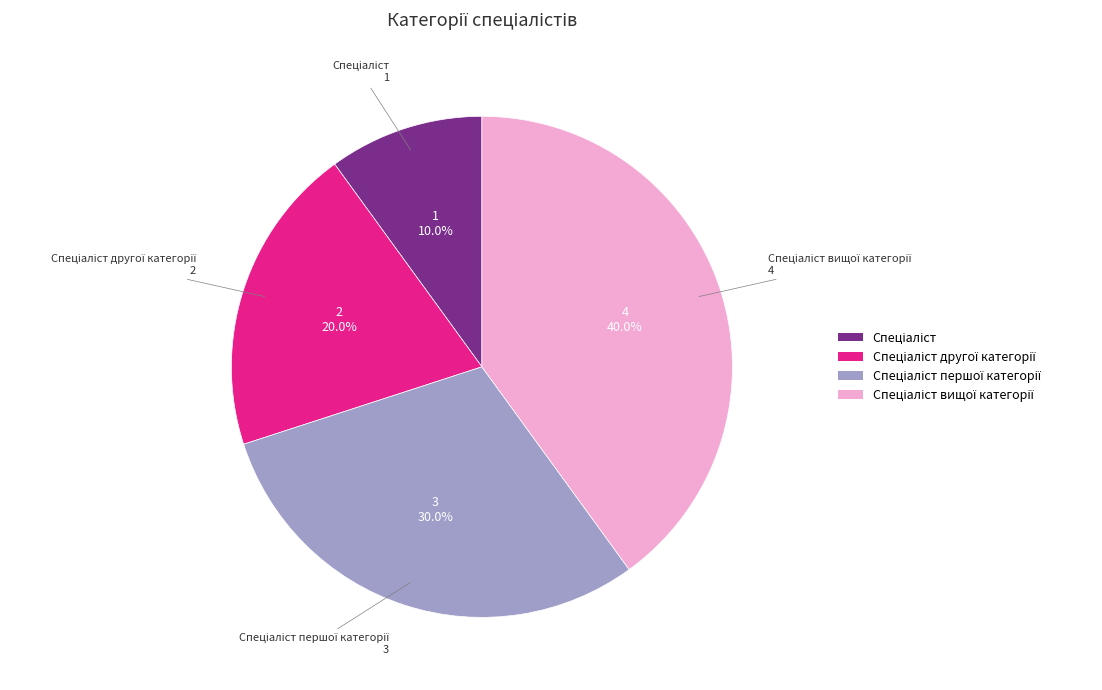

Is there any slice that represents more than half of the pie?

No